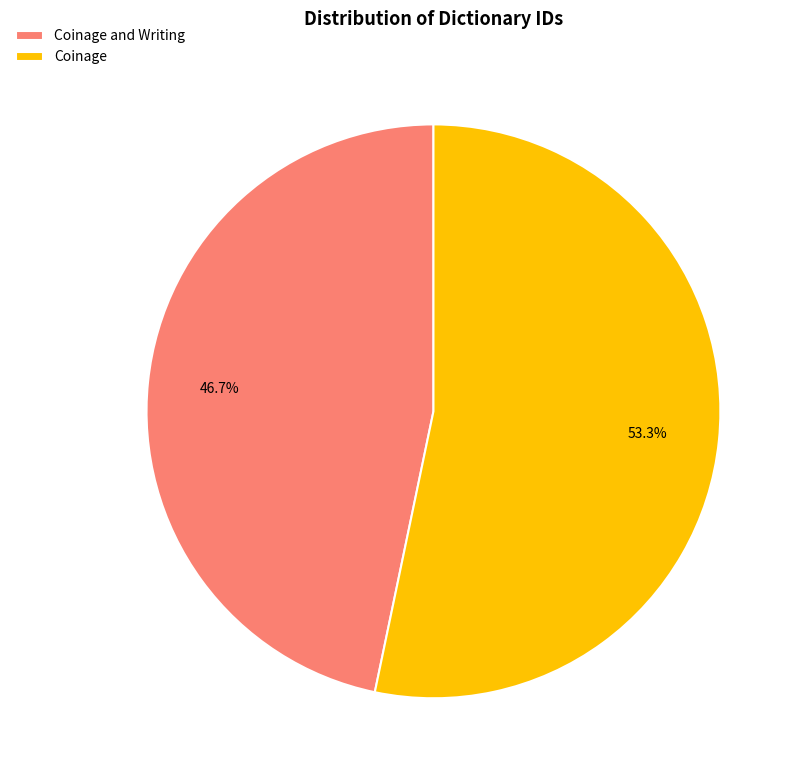

To the nearest percent, what is the average slice percentage?

50%